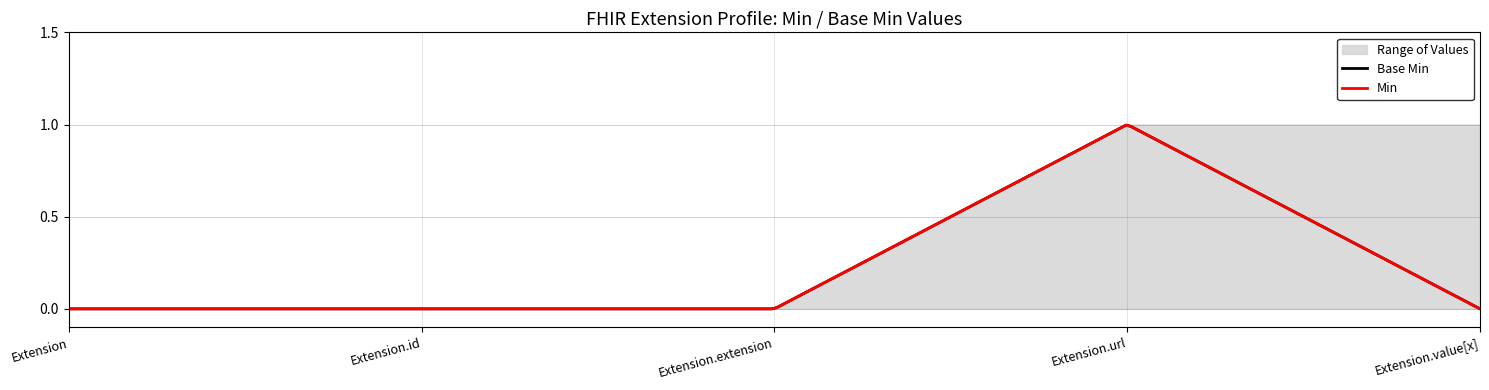

Between Extension and Extension.extension, which series saw the biggest shift?

Min